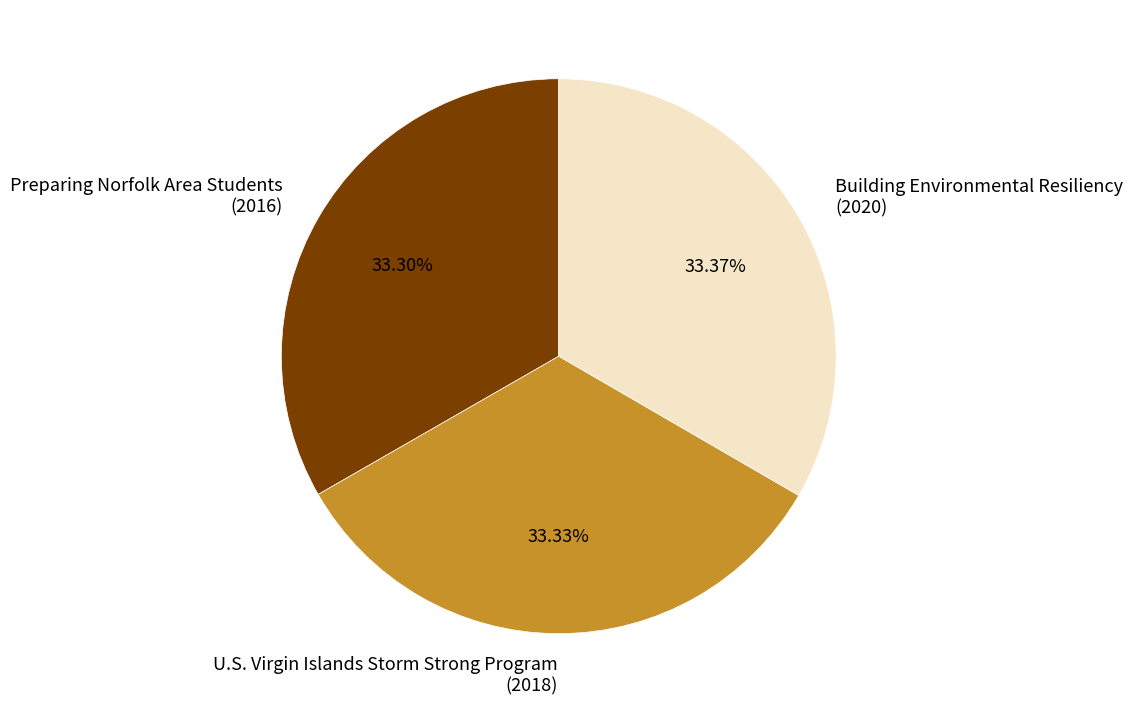

What is the ratio of the value at Preparing Norfolk Area Students (2016) to the value at Building Environmental Resiliency (2020)?

1.0